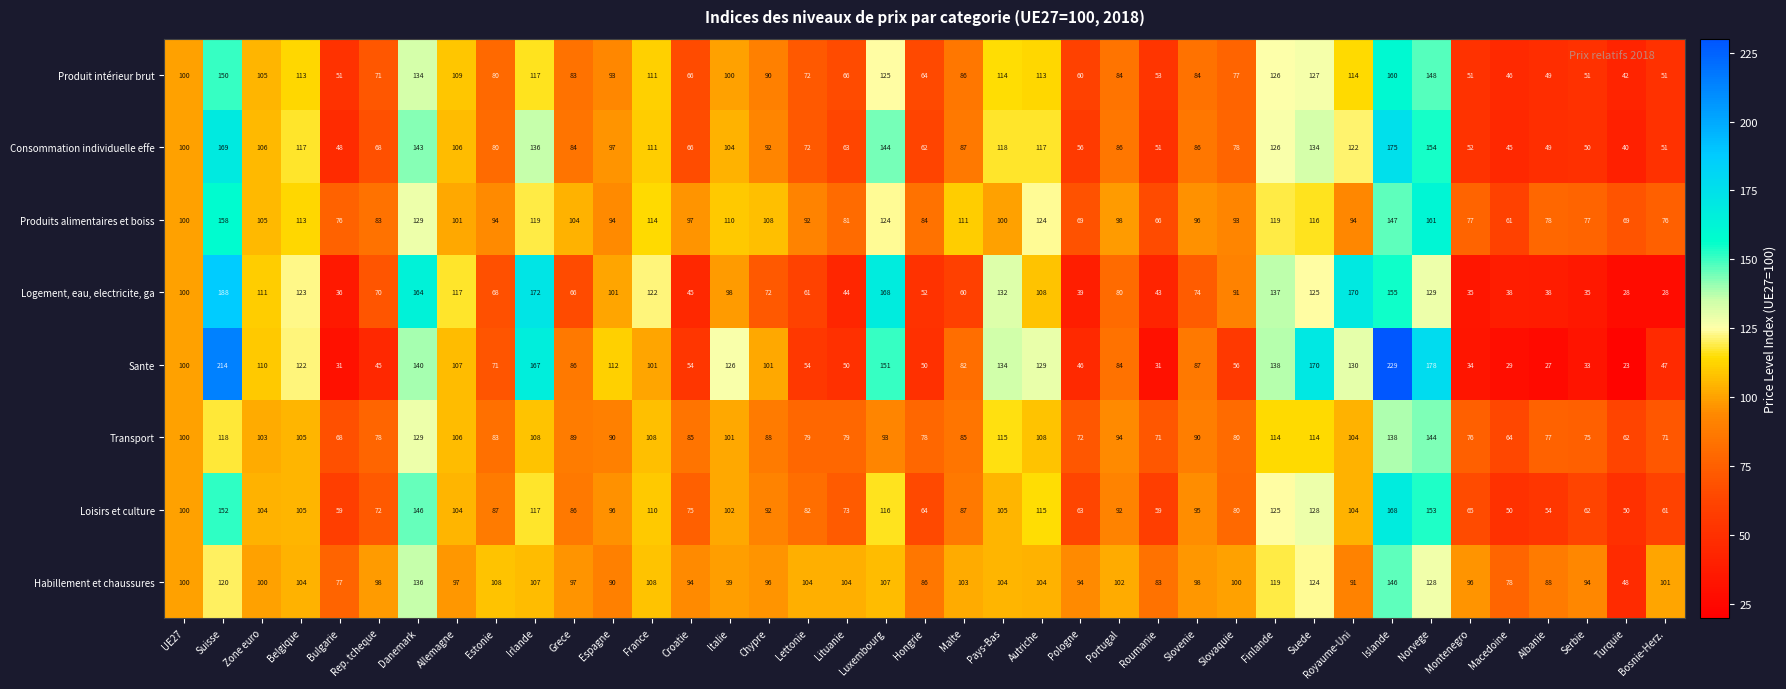

Is the value of Habillement et chaussures at Irlande greater than the value of Sante at Norvege?

No